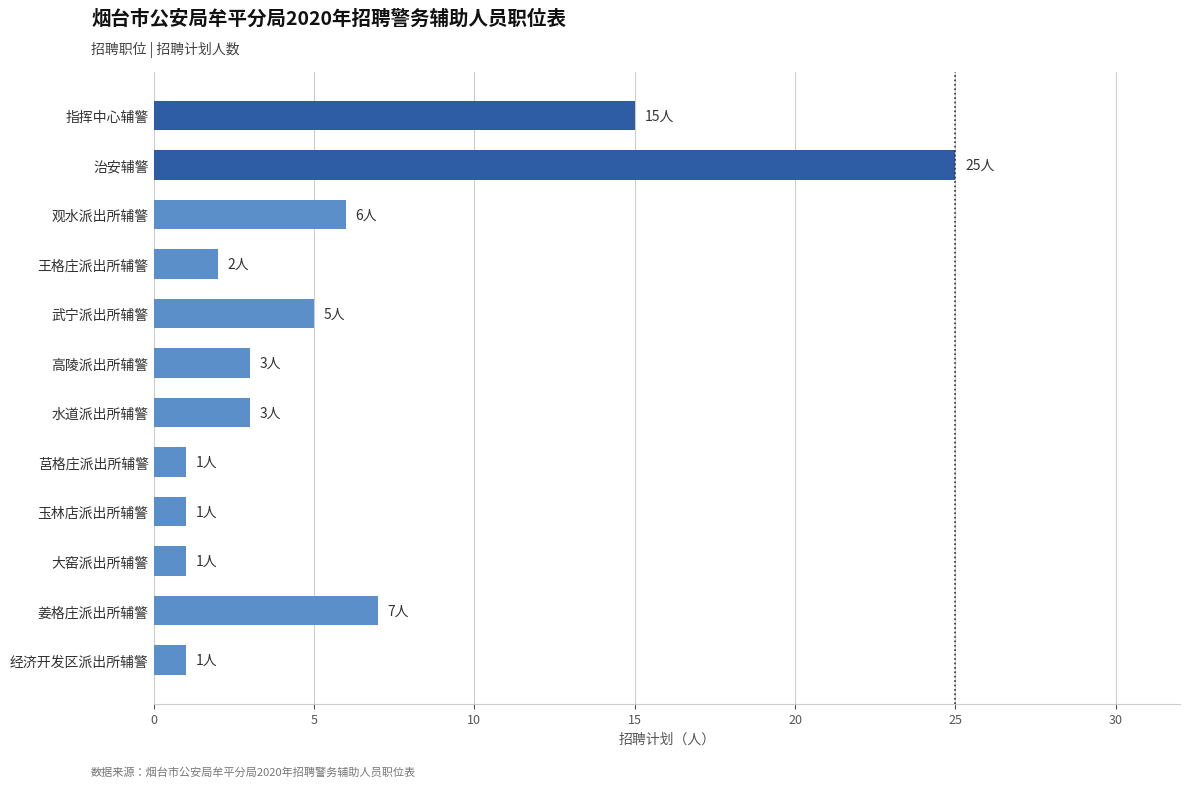

At which label is the value closest to 13?

指挥中心辅警